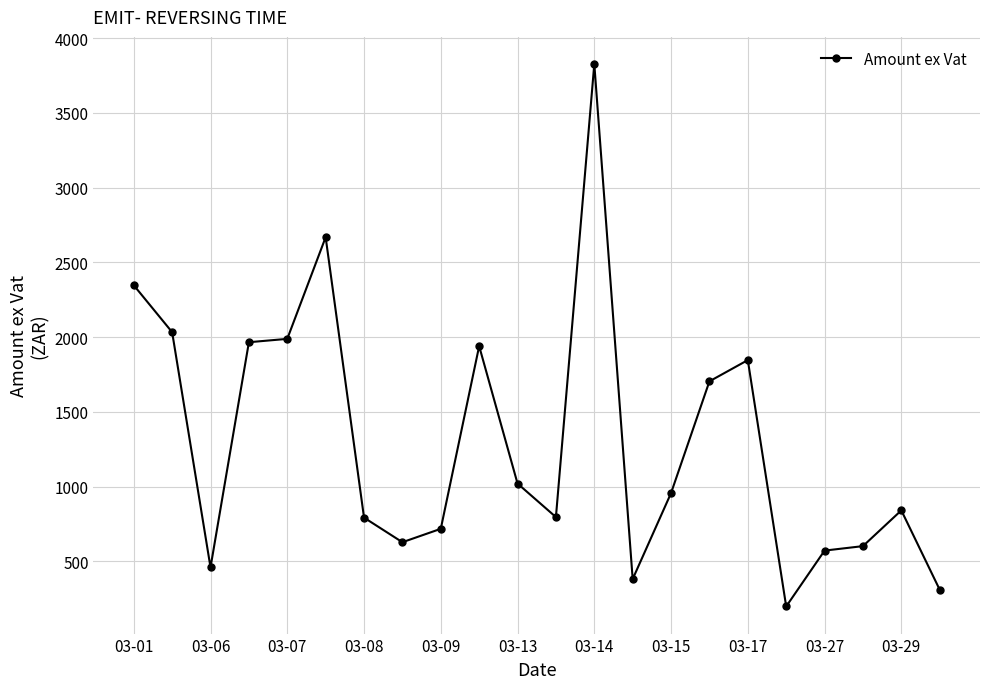

How many lines are shown in the chart?

1